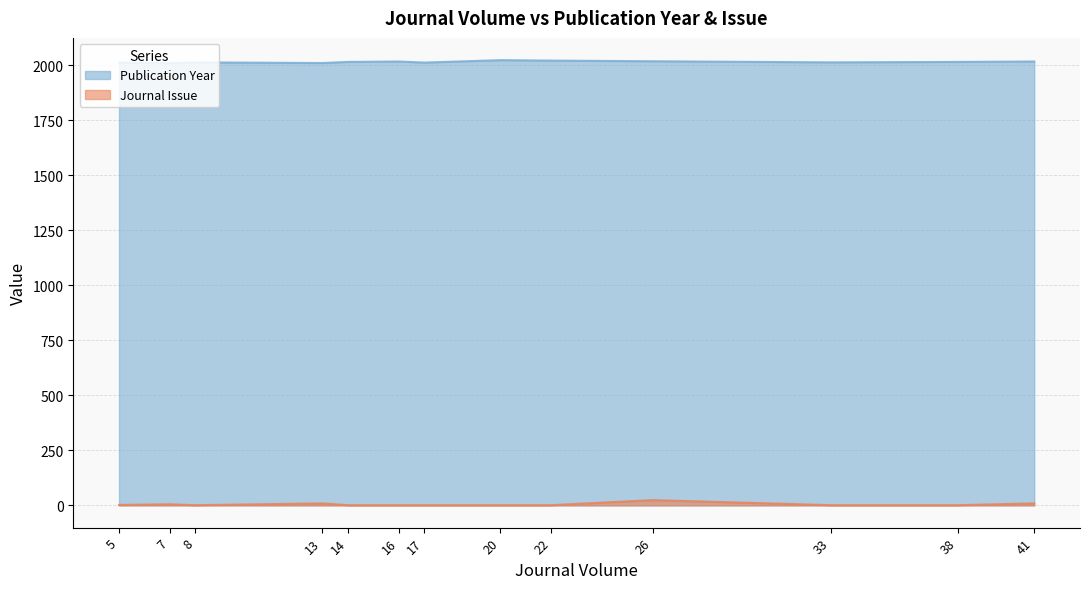

What is the lowest value of the Journal Issue series?

1